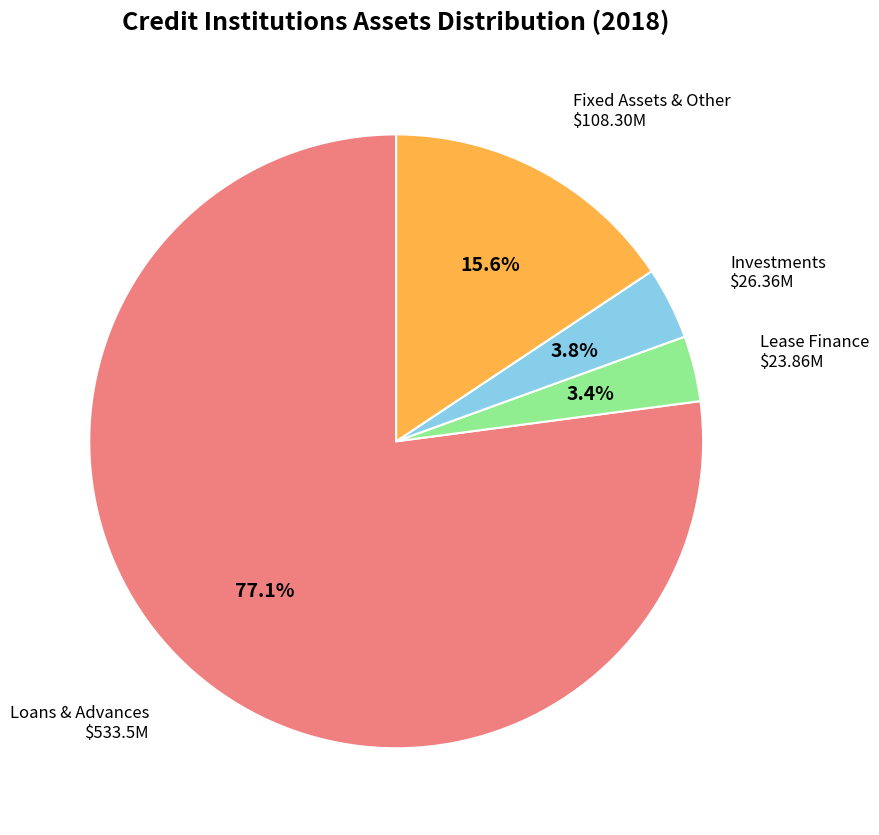

To the nearest percent, what is the difference between the largest and smallest slice percentages?

74%